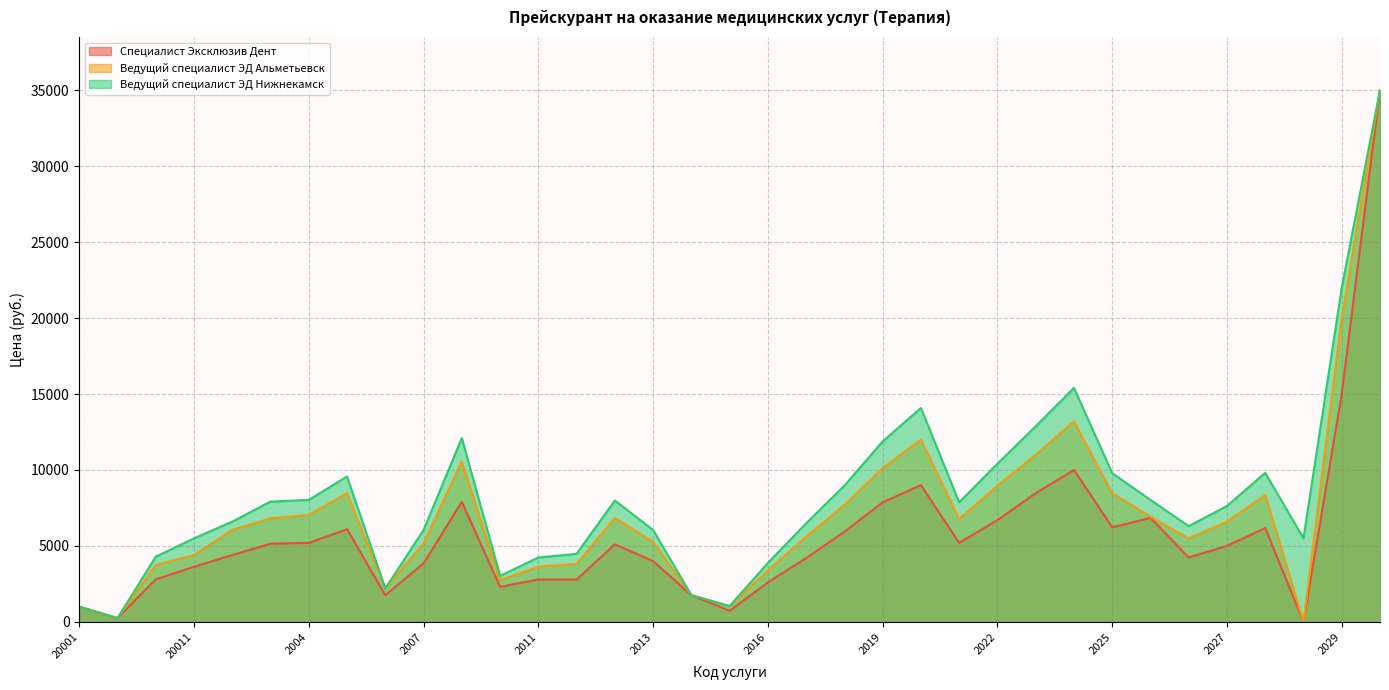

At which label does Ведущий специалист ЭД Альметьевск reach its minimum?

20281